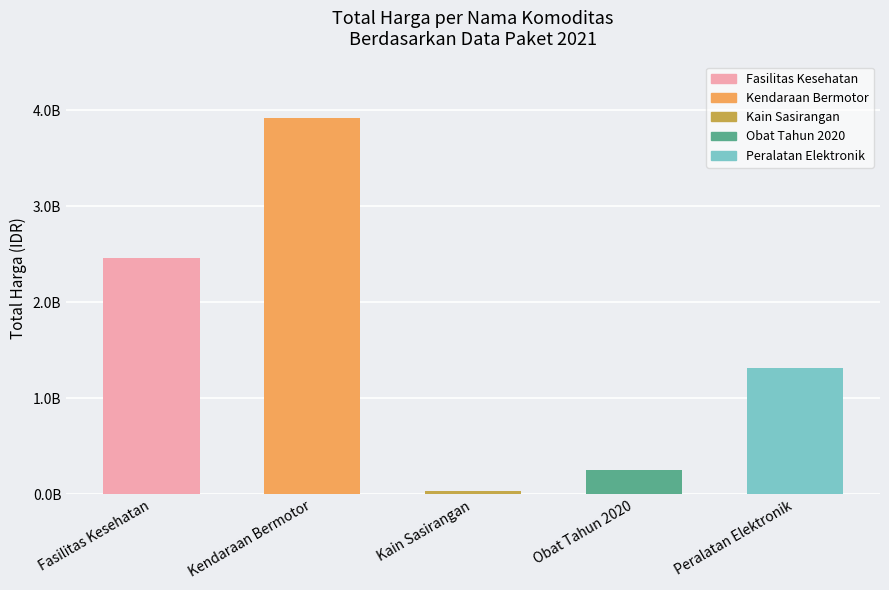

List the labels in order of value, largest first.

Kendaraan Bermotor, Fasilitas Kesehatan, Peralatan Elektronik, Obat Tahun 2020, Kain Sasirangan